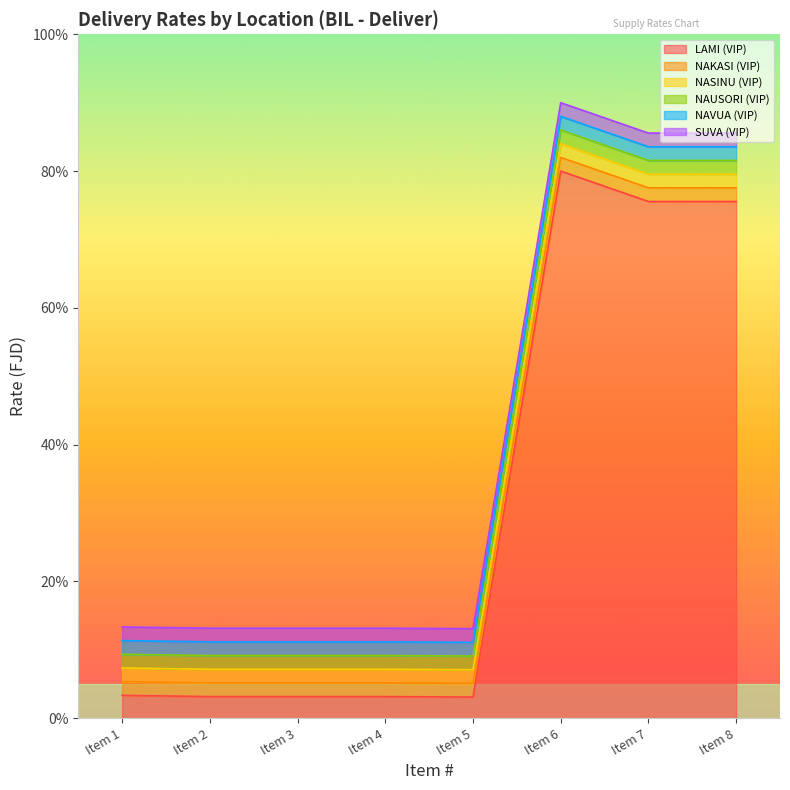

True or false: NAVUA (VIP) has a value of 88.0 at Item 6.

True